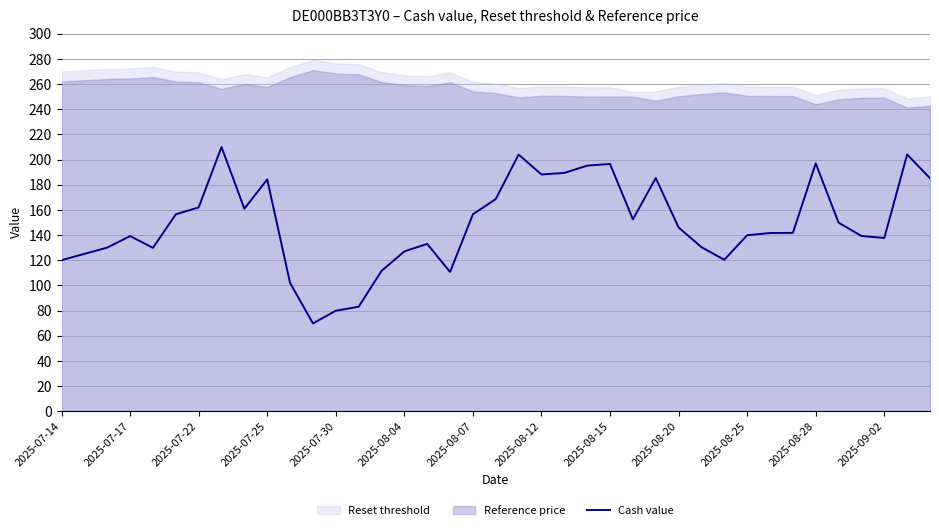

True or false: Cash value has a value of 315.3 at 2025-07-25.

False